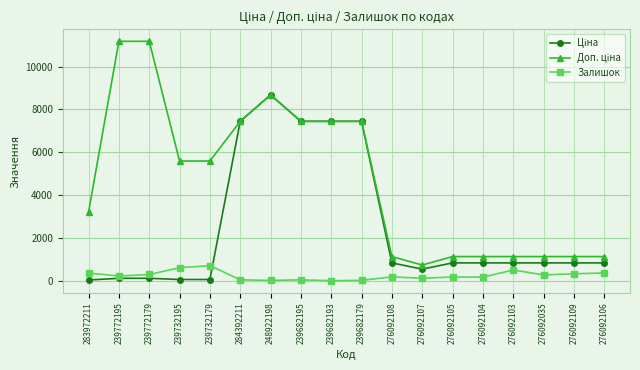

How many lines are shown in the chart?

3